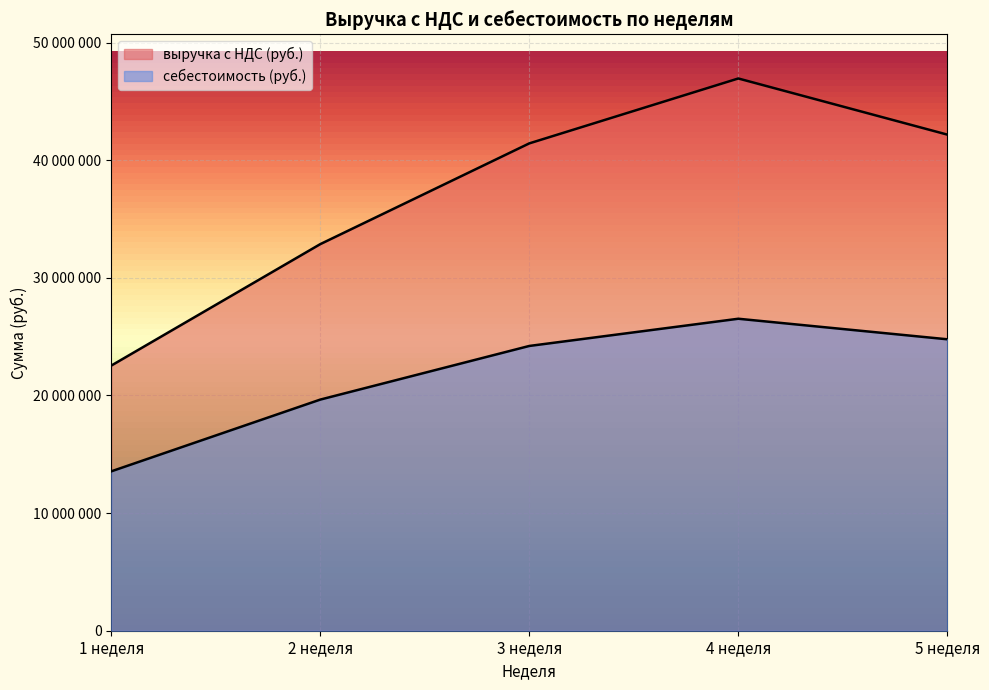

True or false: выручка с НДС (руб.) and себестоимость (руб.) cross at least once.

False